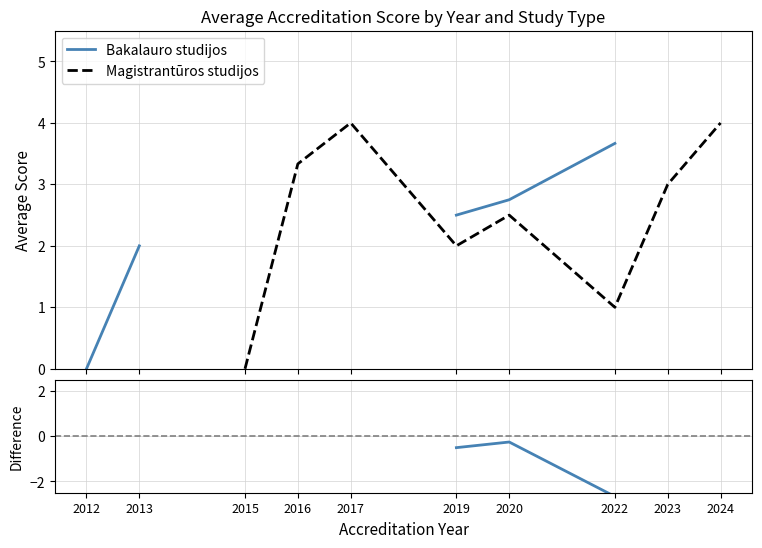

Does the chart have visible grid lines?

Yes